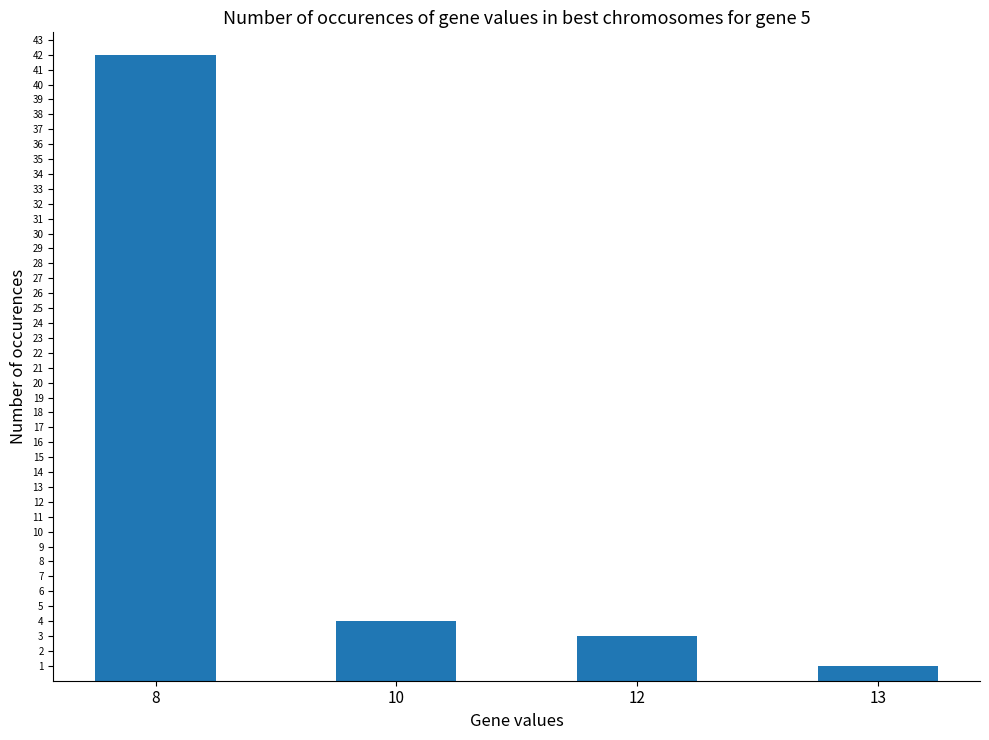

Which label corresponds to the smallest value in the chart?

13